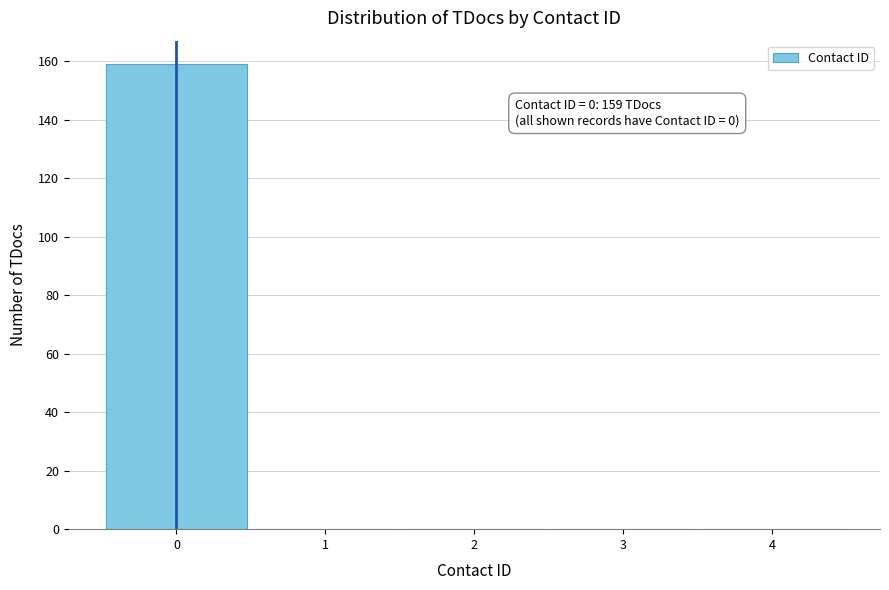

Which range on the x-axis has the tallest bar?

-0.5 to 0.5